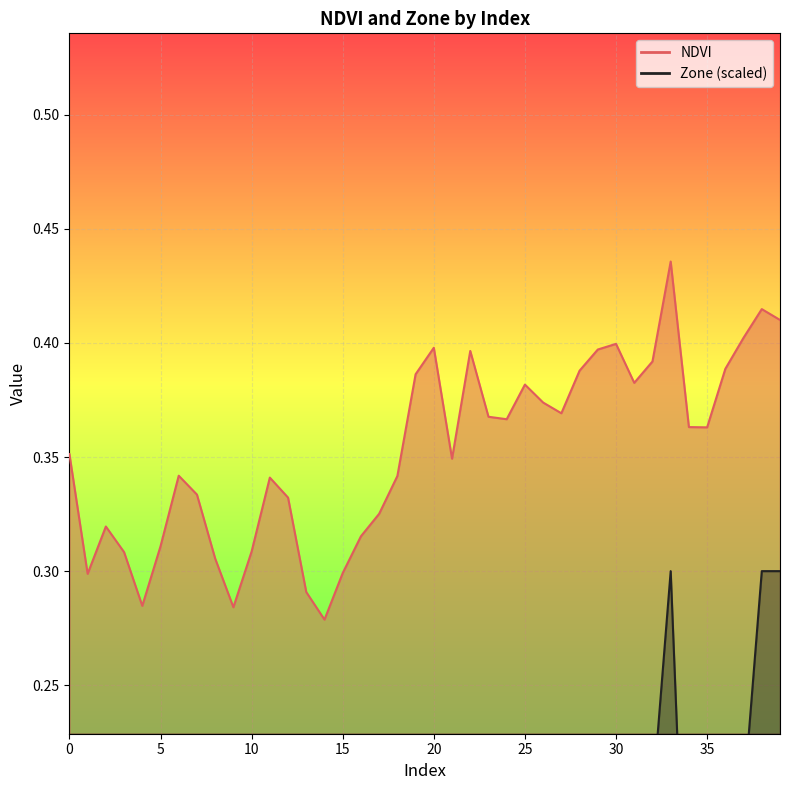

Which series has the largest total across all categories?

NDVI